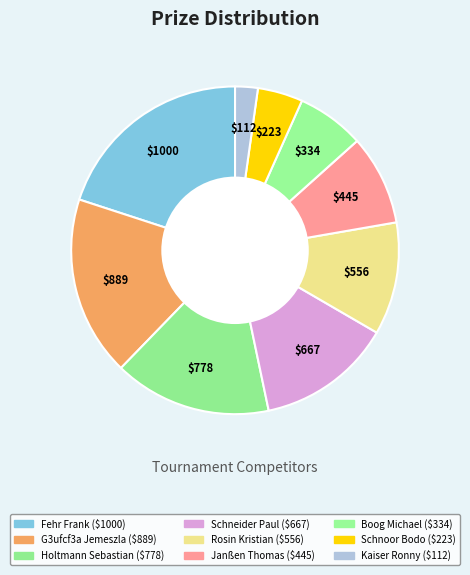

Which category has the biggest portion of the pie?

Fehr Frank